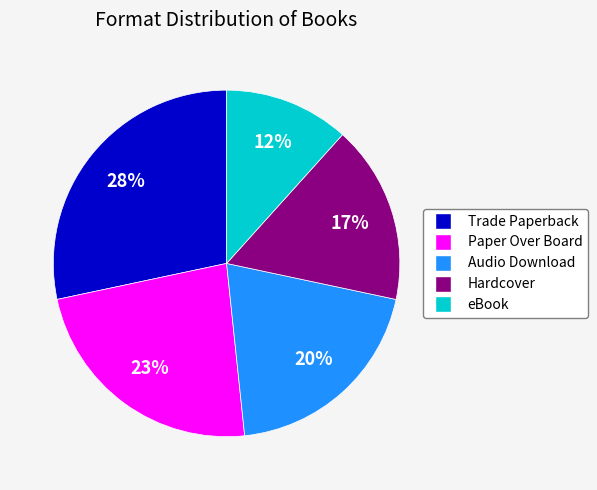

Which has a higher value, Trade Paperback or Audio Download?

Trade Paperback